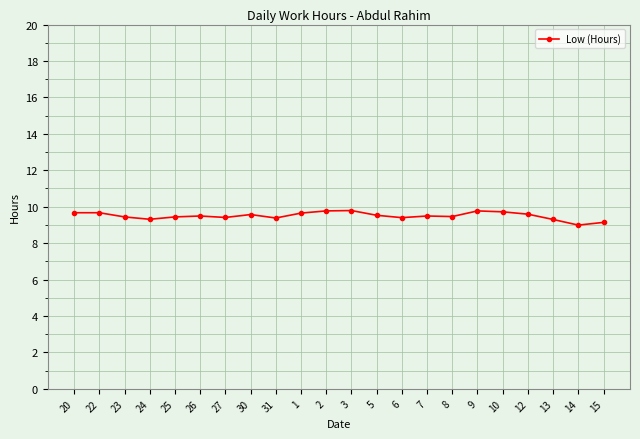

True or false: the data has more than 0 interior local peaks.

True